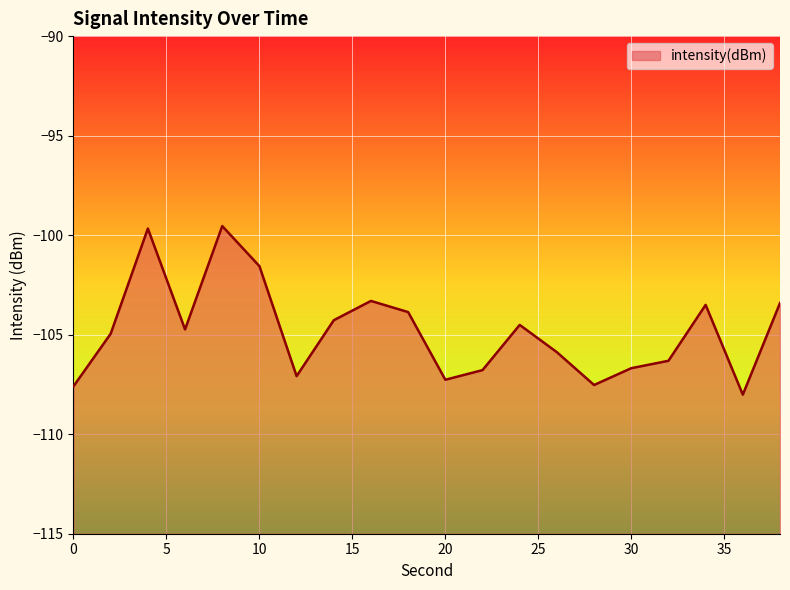

At which category does the data reach its first local valley?

6